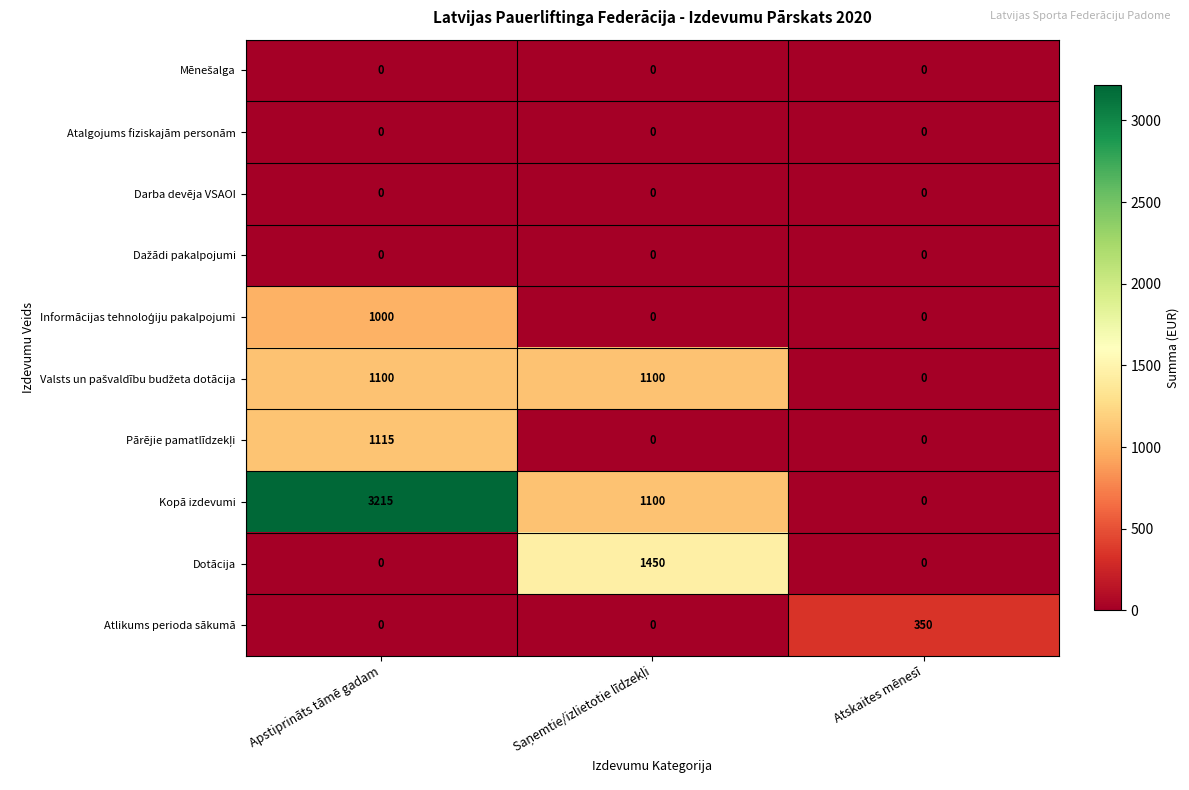

What is the total value across all series at Atskaites mēnesī?

350